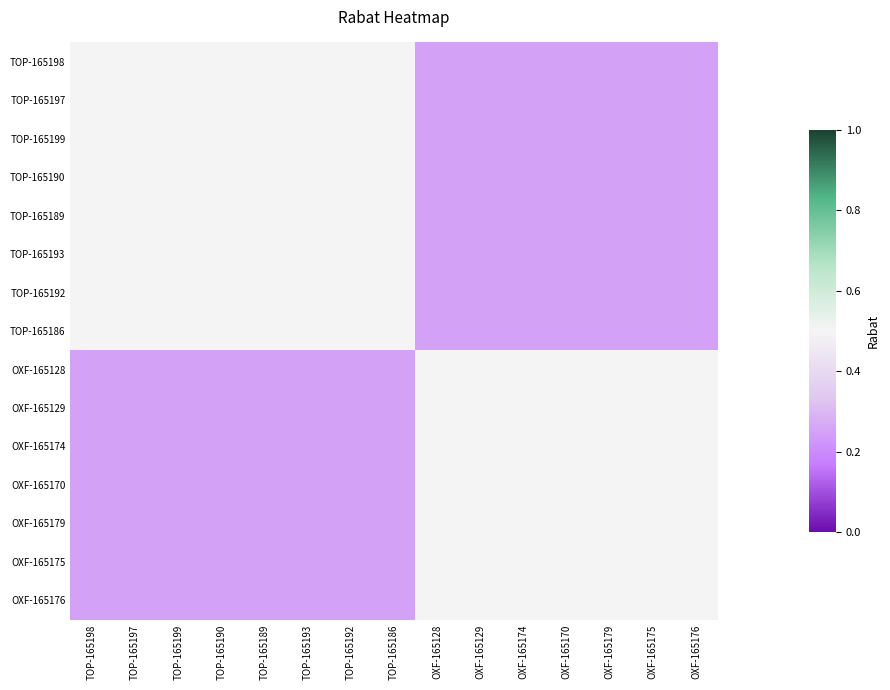

Reading right to left, list all the values displayed in this chart.

TOP-165198: OXF-165176=0.2	OXF-165175=0.2	OXF-165179=0.2	OXF-165170=0.2	OXF-165174=0.2	OXF-165129=0.2	OXF-165128=0.2	TOP-165186=0.5	TOP-165192=0.5	TOP-165193=0.5	TOP-165189=0.5	TOP-165190=0.5	TOP-165199=0.5	TOP-165197=0.5	TOP-165198=0.5
TOP-165197: OXF-165176=0.2	OXF-165175=0.2	OXF-165179=0.2	OXF-165170=0.2	OXF-165174=0.2	OXF-165129=0.2	OXF-165128=0.2	TOP-165186=0.5	TOP-165192=0.5	TOP-165193=0.5	TOP-165189=0.5	TOP-165190=0.5	TOP-165199=0.5	TOP-165197=0.5	TOP-165198=0.5
TOP-165199: OXF-165176=0.2	OXF-165175=0.2	OXF-165179=0.2	OXF-165170=0.2	OXF-165174=0.2	OXF-165129=0.2	OXF-165128=0.2	TOP-165186=0.5	TOP-165192=0.5	TOP-165193=0.5	TOP-165189=0.5	TOP-165190=0.5	TOP-165199=0.5	TOP-165197=0.5	TOP-165198=0.5
TOP-165190: OXF-165176=0.2	OXF-165175=0.2	OXF-165179=0.2	OXF-165170=0.2	OXF-165174=0.2	OXF-165129=0.2	OXF-165128=0.2	TOP-165186=0.5	TOP-165192=0.5	TOP-165193=0.5	TOP-165189=0.5	TOP-165190=0.5	TOP-165199=0.5	TOP-165197=0.5	TOP-165198=0.5
TOP-165189: OXF-165176=0.2	OXF-165175=0.2	OXF-165179=0.2	OXF-165170=0.2	OXF-165174=0.2	OXF-165129=0.2	OXF-165128=0.2	TOP-165186=0.5	TOP-165192=0.5	TOP-165193=0.5	TOP-165189=0.5	TOP-165190=0.5	TOP-165199=0.5	TOP-165197=0.5	TOP-165198=0.5
TOP-165193: OXF-165176=0.2	OXF-165175=0.2	OXF-165179=0.2	OXF-165170=0.2	OXF-165174=0.2	OXF-165129=0.2	OXF-165128=0.2	TOP-165186=0.5	TOP-165192=0.5	TOP-165193=0.5	TOP-165189=0.5	TOP-165190=0.5	TOP-165199=0.5	TOP-165197=0.5	TOP-165198=0.5
TOP-165192: OXF-165176=0.2	OXF-165175=0.2	OXF-165179=0.2	OXF-165170=0.2	OXF-165174=0.2	OXF-165129=0.2	OXF-165128=0.2	TOP-165186=0.5	TOP-165192=0.5	TOP-165193=0.5	TOP-165189=0.5	TOP-165190=0.5	TOP-165199=0.5	TOP-165197=0.5	TOP-165198=0.5
TOP-165186: OXF-165176=0.2	OXF-165175=0.2	OXF-165179=0.2	OXF-165170=0.2	OXF-165174=0.2	OXF-165129=0.2	OXF-165128=0.2	TOP-165186=0.5	TOP-165192=0.5	TOP-165193=0.5	TOP-165189=0.5	TOP-165190=0.5	TOP-165199=0.5	TOP-165197=0.5	TOP-165198=0.5
OXF-165128: OXF-165176=0.5	OXF-165175=0.5	OXF-165179=0.5	OXF-165170=0.5	OXF-165174=0.5	OXF-165129=0.5	OXF-165128=0.5	TOP-165186=0.2	TOP-165192=0.2	TOP-165193=0.2	TOP-165189=0.2	TOP-165190=0.2	TOP-165199=0.2	TOP-165197=0.2	TOP-165198=0.2
OXF-165129: OXF-165176=0.5	OXF-165175=0.5	OXF-165179=0.5	OXF-165170=0.5	OXF-165174=0.5	OXF-165129=0.5	OXF-165128=0.5	TOP-165186=0.2	TOP-165192=0.2	TOP-165193=0.2	TOP-165189=0.2	TOP-165190=0.2	TOP-165199=0.2	TOP-165197=0.2	TOP-165198=0.2
OXF-165174: OXF-165176=0.5	OXF-165175=0.5	OXF-165179=0.5	OXF-165170=0.5	OXF-165174=0.5	OXF-165129=0.5	OXF-165128=0.5	TOP-165186=0.2	TOP-165192=0.2	TOP-165193=0.2	TOP-165189=0.2	TOP-165190=0.2	TOP-165199=0.2	TOP-165197=0.2	TOP-165198=0.2
OXF-165170: OXF-165176=0.5	OXF-165175=0.5	OXF-165179=0.5	OXF-165170=0.5	OXF-165174=0.5	OXF-165129=0.5	OXF-165128=0.5	TOP-165186=0.2	TOP-165192=0.2	TOP-165193=0.2	TOP-165189=0.2	TOP-165190=0.2	TOP-165199=0.2	TOP-165197=0.2	TOP-165198=0.2
OXF-165179: OXF-165176=0.5	OXF-165175=0.5	OXF-165179=0.5	OXF-165170=0.5	OXF-165174=0.5	OXF-165129=0.5	OXF-165128=0.5	TOP-165186=0.2	TOP-165192=0.2	TOP-165193=0.2	TOP-165189=0.2	TOP-165190=0.2	TOP-165199=0.2	TOP-165197=0.2	TOP-165198=0.2
OXF-165175: OXF-165176=0.5	OXF-165175=0.5	OXF-165179=0.5	OXF-165170=0.5	OXF-165174=0.5	OXF-165129=0.5	OXF-165128=0.5	TOP-165186=0.2	TOP-165192=0.2	TOP-165193=0.2	TOP-165189=0.2	TOP-165190=0.2	TOP-165199=0.2	TOP-165197=0.2	TOP-165198=0.2
OXF-165176: OXF-165176=0.5	OXF-165175=0.5	OXF-165179=0.5	OXF-165170=0.5	OXF-165174=0.5	OXF-165129=0.5	OXF-165128=0.5	TOP-165186=0.2	TOP-165192=0.2	TOP-165193=0.2	TOP-165189=0.2	TOP-165190=0.2	TOP-165199=0.2	TOP-165197=0.2	TOP-165198=0.2